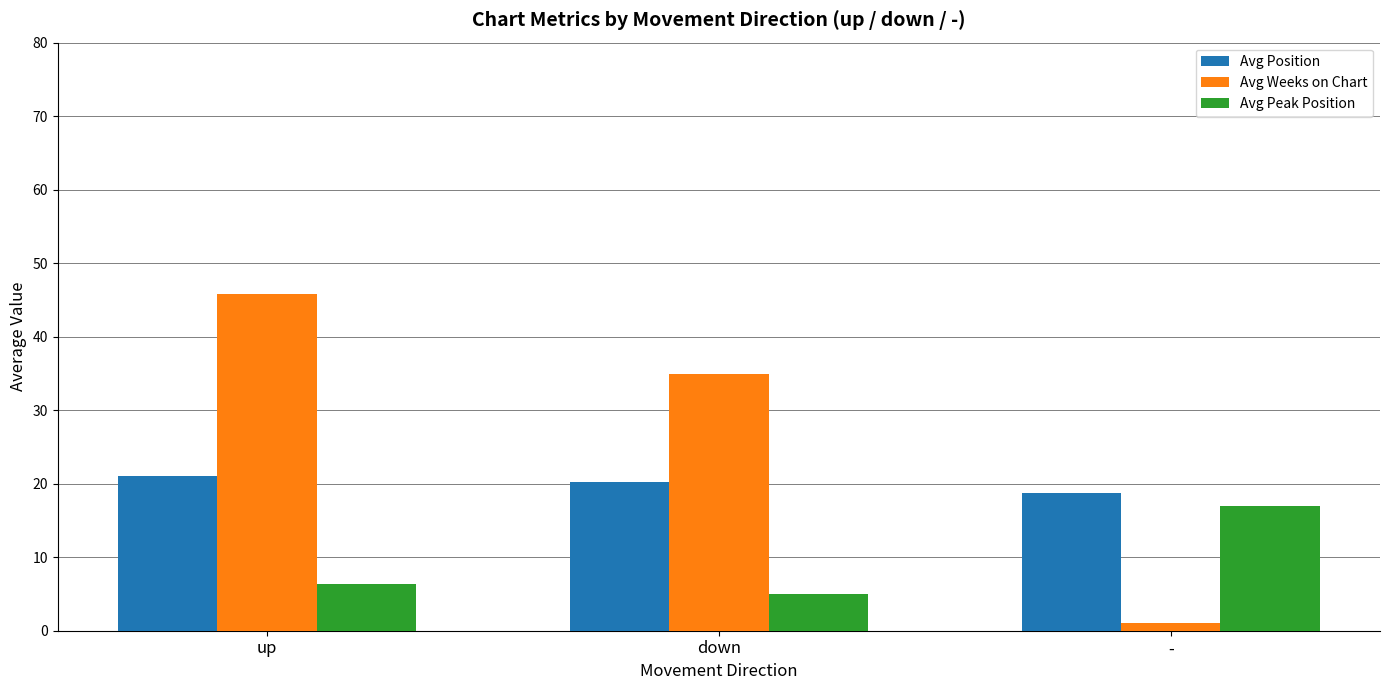

Rank the series at down from highest to lowest value.

Avg Weeks on Chart, Avg Position, Avg Peak Position